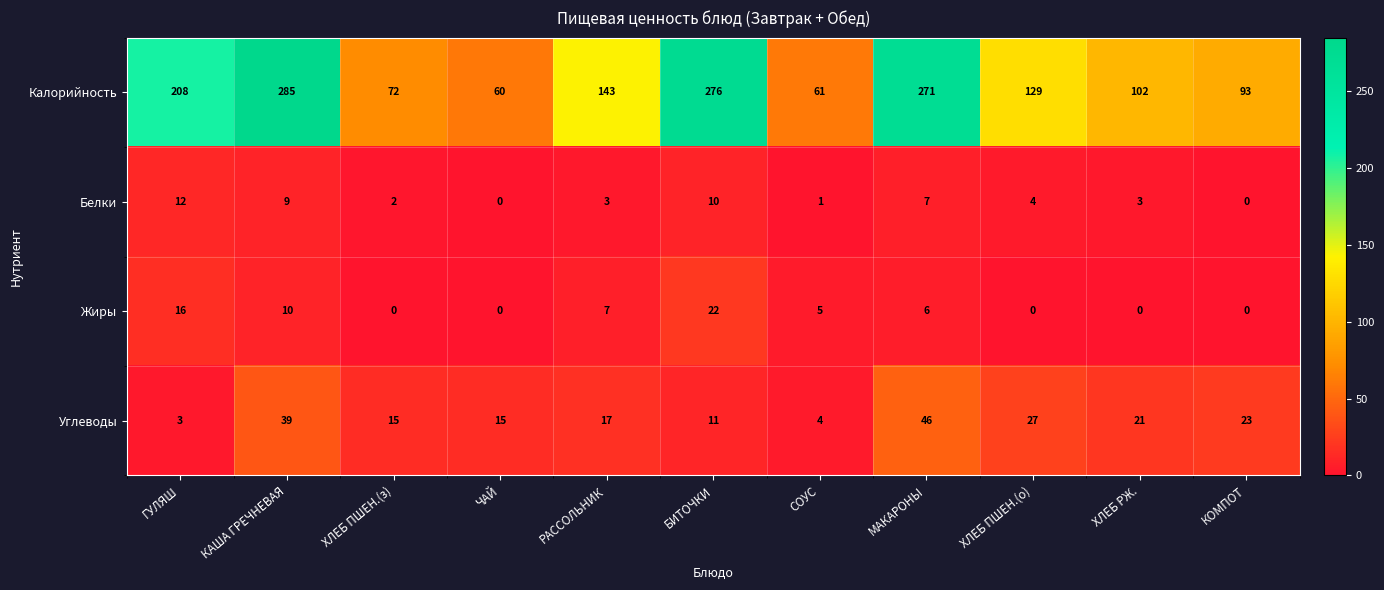

Where does the Белки series first go above 3?

ГУЛЯШ